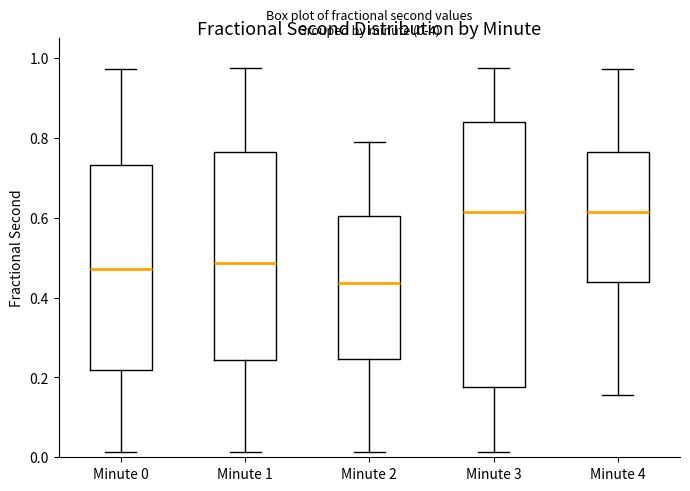

Which box's median line is the lowest?

Minute 2